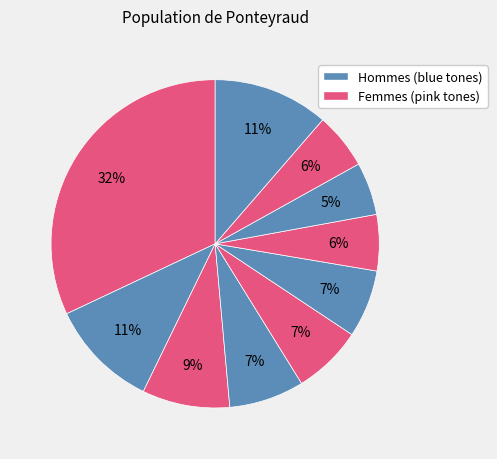

Is there a majority slice in this chart?

No